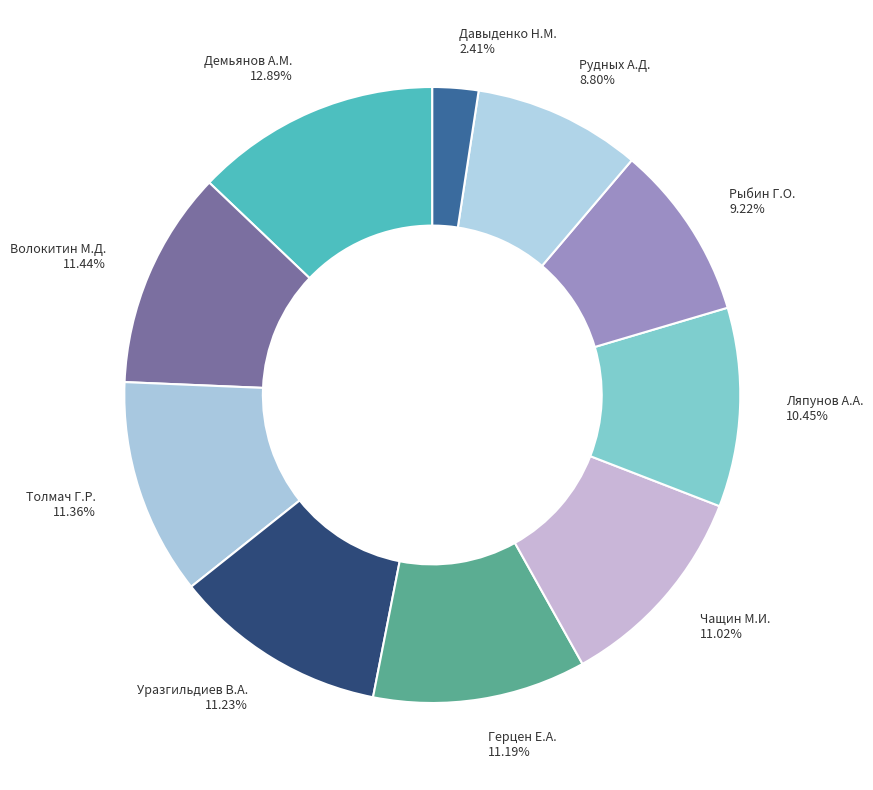

To the nearest percent, what is the difference between the Толмач Г.Р. and Рыбин Г.О. slice percentages?

2%